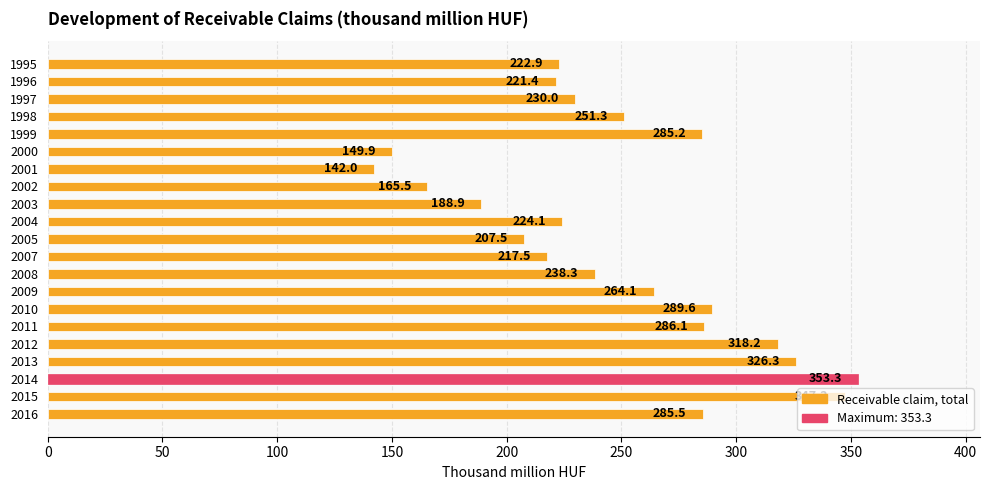

Is it true that the value at 2005 is 317.4?

False